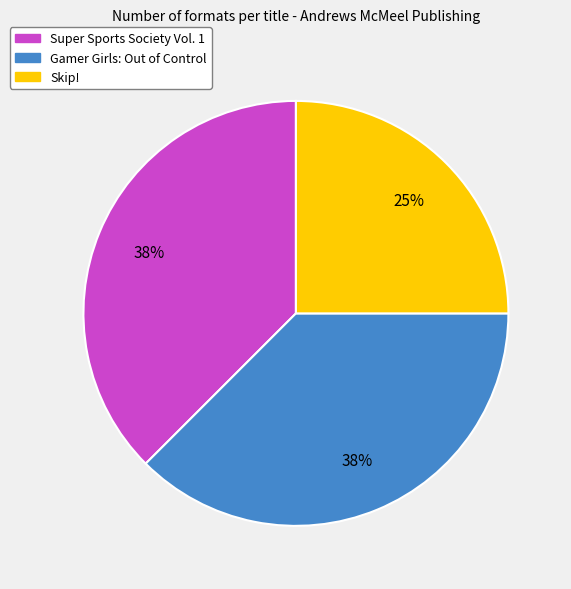

Does Skip! represent more than half of the total?

No